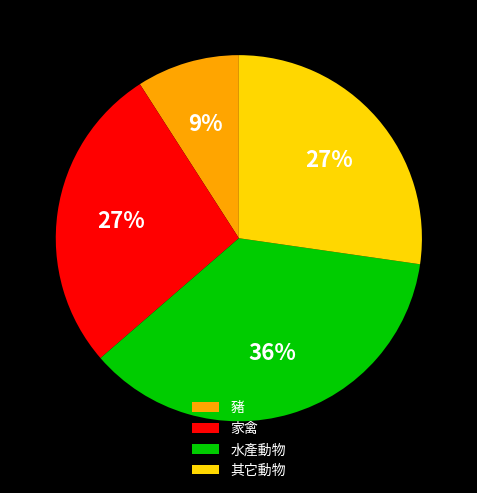

Is the sum of 水產動物 and 家禽 greater than half?

Yes